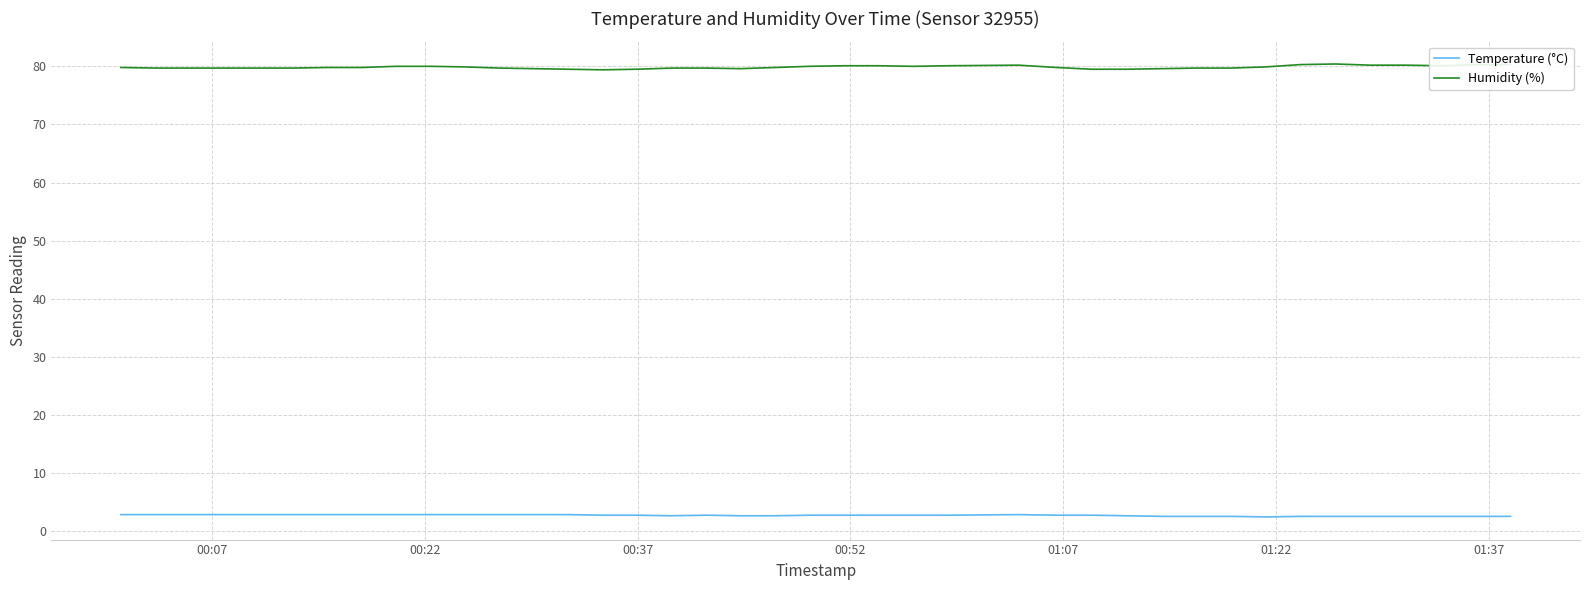

What is the greatest value displayed?

80.4